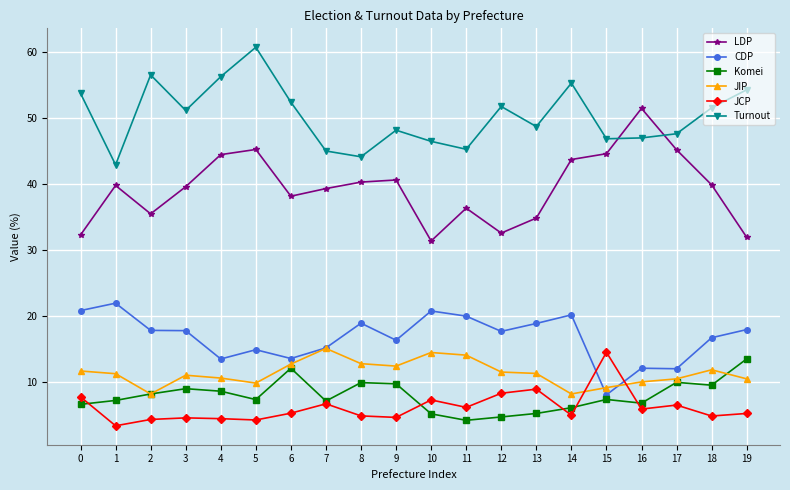

Is it true that Komei equals 2.1 at 7?

False